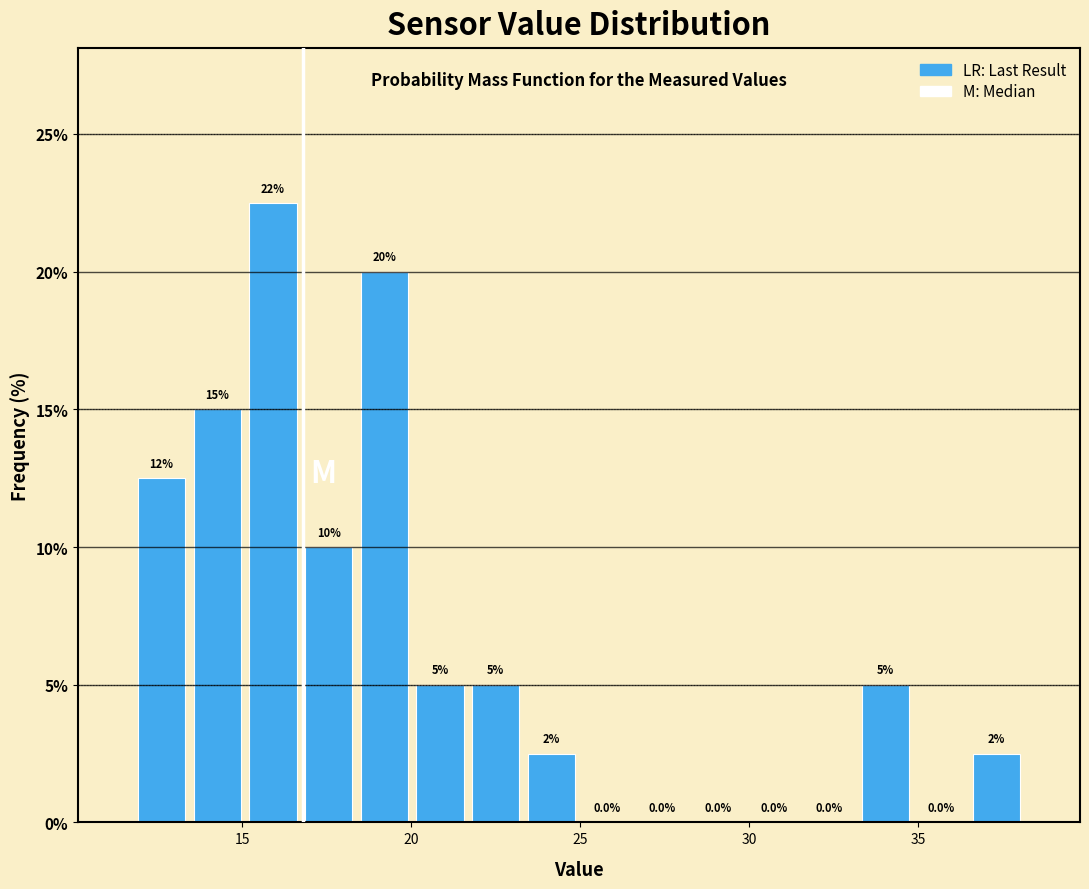

Read against the x-axis, roughly where is the centre of the tallest bar?

16.0